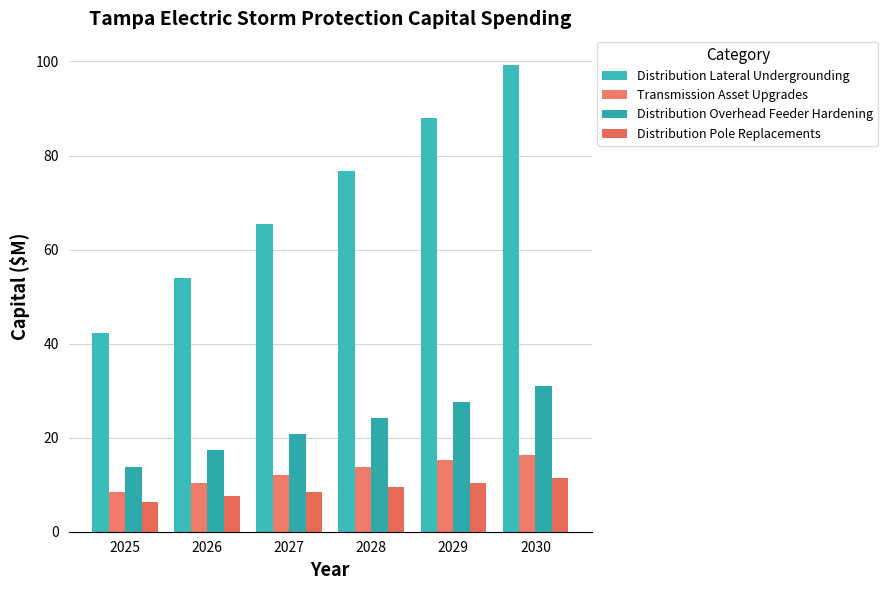

Reading right to left, list all the values displayed in this chart.

Distribution Lateral Undergrounding: 2030=99.3	2029=87.9	2028=76.8	2027=65.4	2026=53.9	2025=42.2
Transmission Asset Upgrades: 2030=16.3	2029=15.4	2028=13.7	2027=12.0	2026=10.3	2025=8.4
Distribution Overhead Feeder Hardening: 2030=30.9	2029=27.5	2028=24.2	2027=20.8	2026=17.4	2025=13.8
Distribution Pole Replacements: 2030=11.4	2029=10.4	2028=9.5	2027=8.5	2026=7.6	2025=6.3